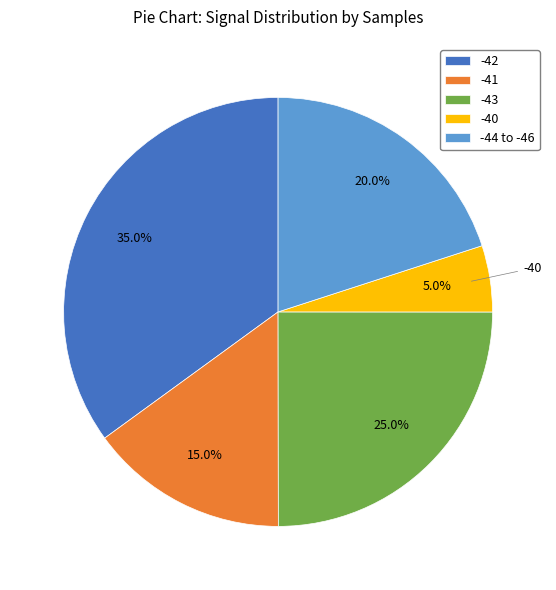

To the nearest percent, what percentage of the pie is -41?

15%